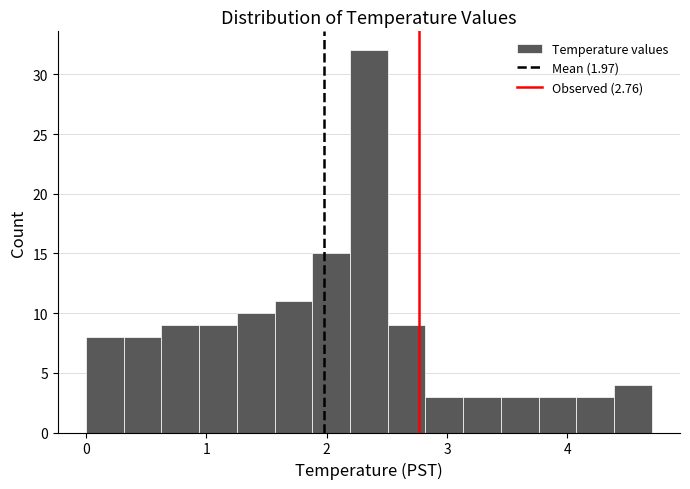

Read against the x-axis, roughly where is the centre of the tallest bar?

2.4